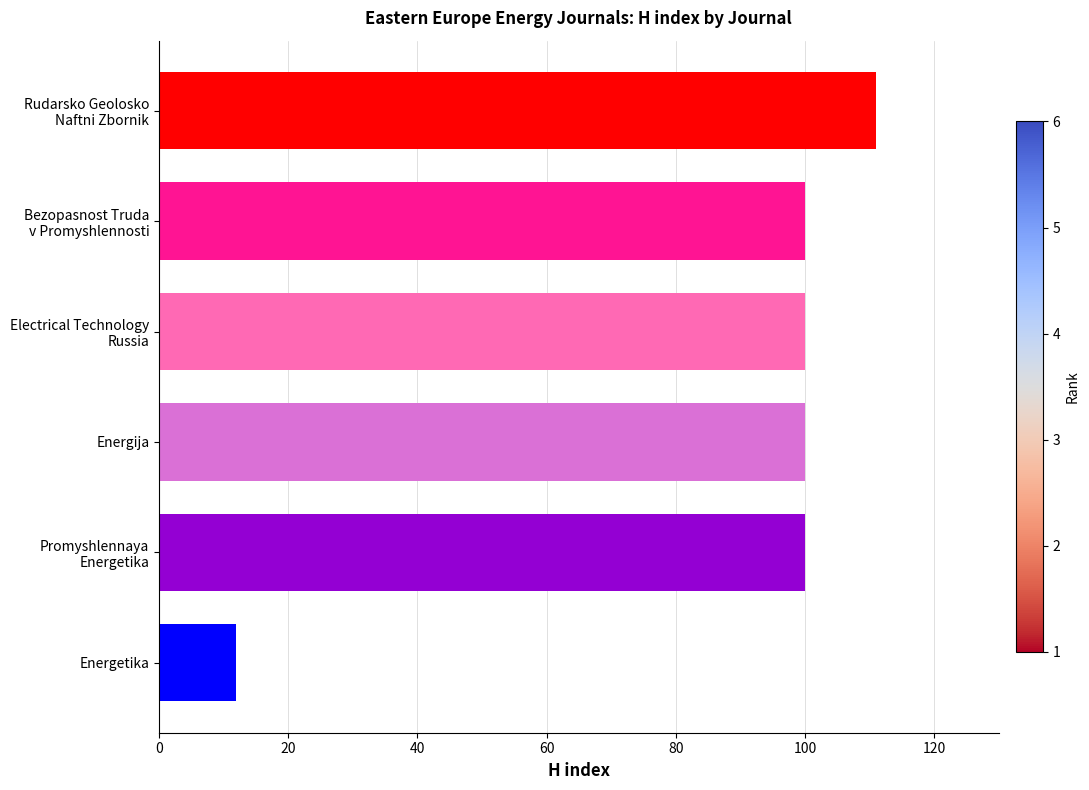

How many distinct data groups are displayed?

1